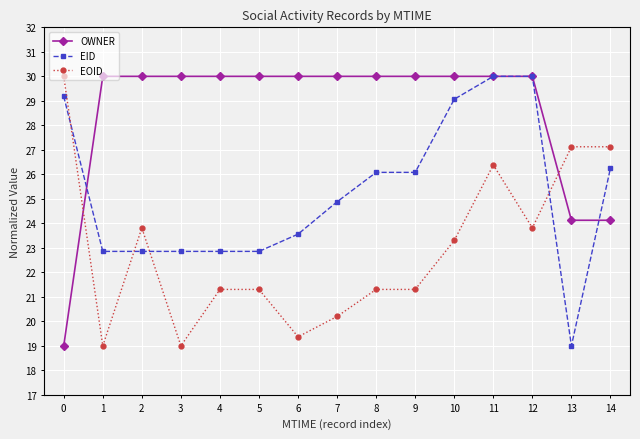

What is the spread (max minus min) of values at 7?

9.8